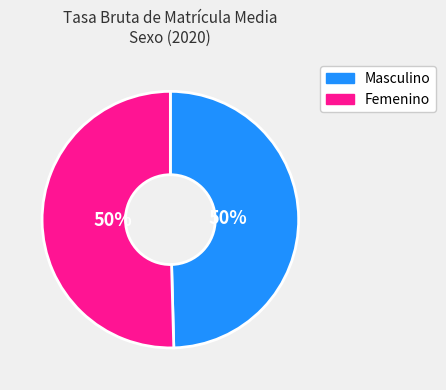

To the nearest percent, what percentage of the pie is Femenino?

50%